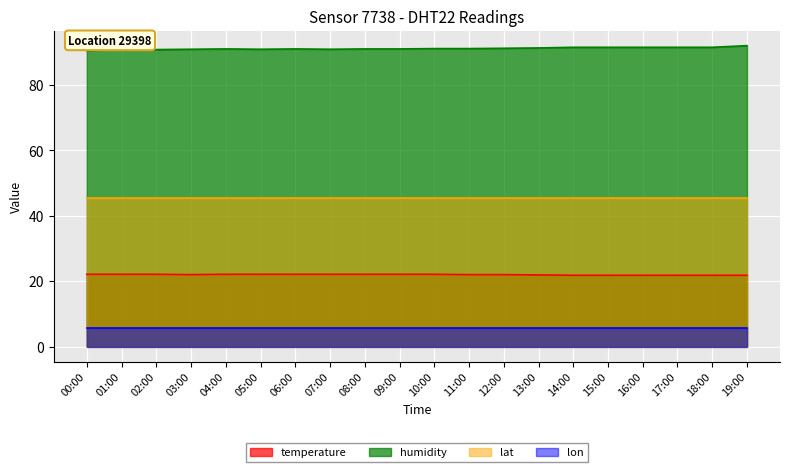

What is the maximum value for humidity?

92.0